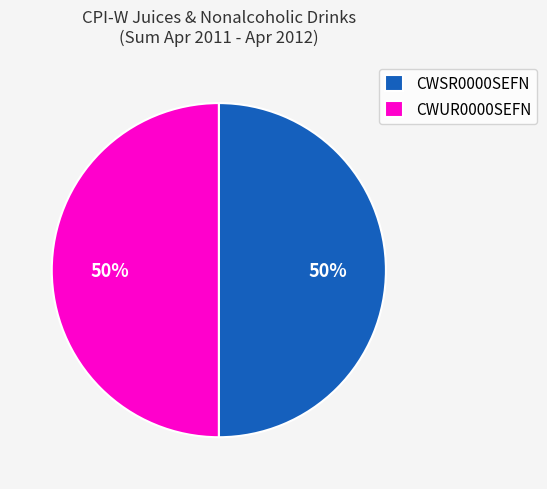

To the nearest percent, what portion does CWSR0000SEFN represent?

50%